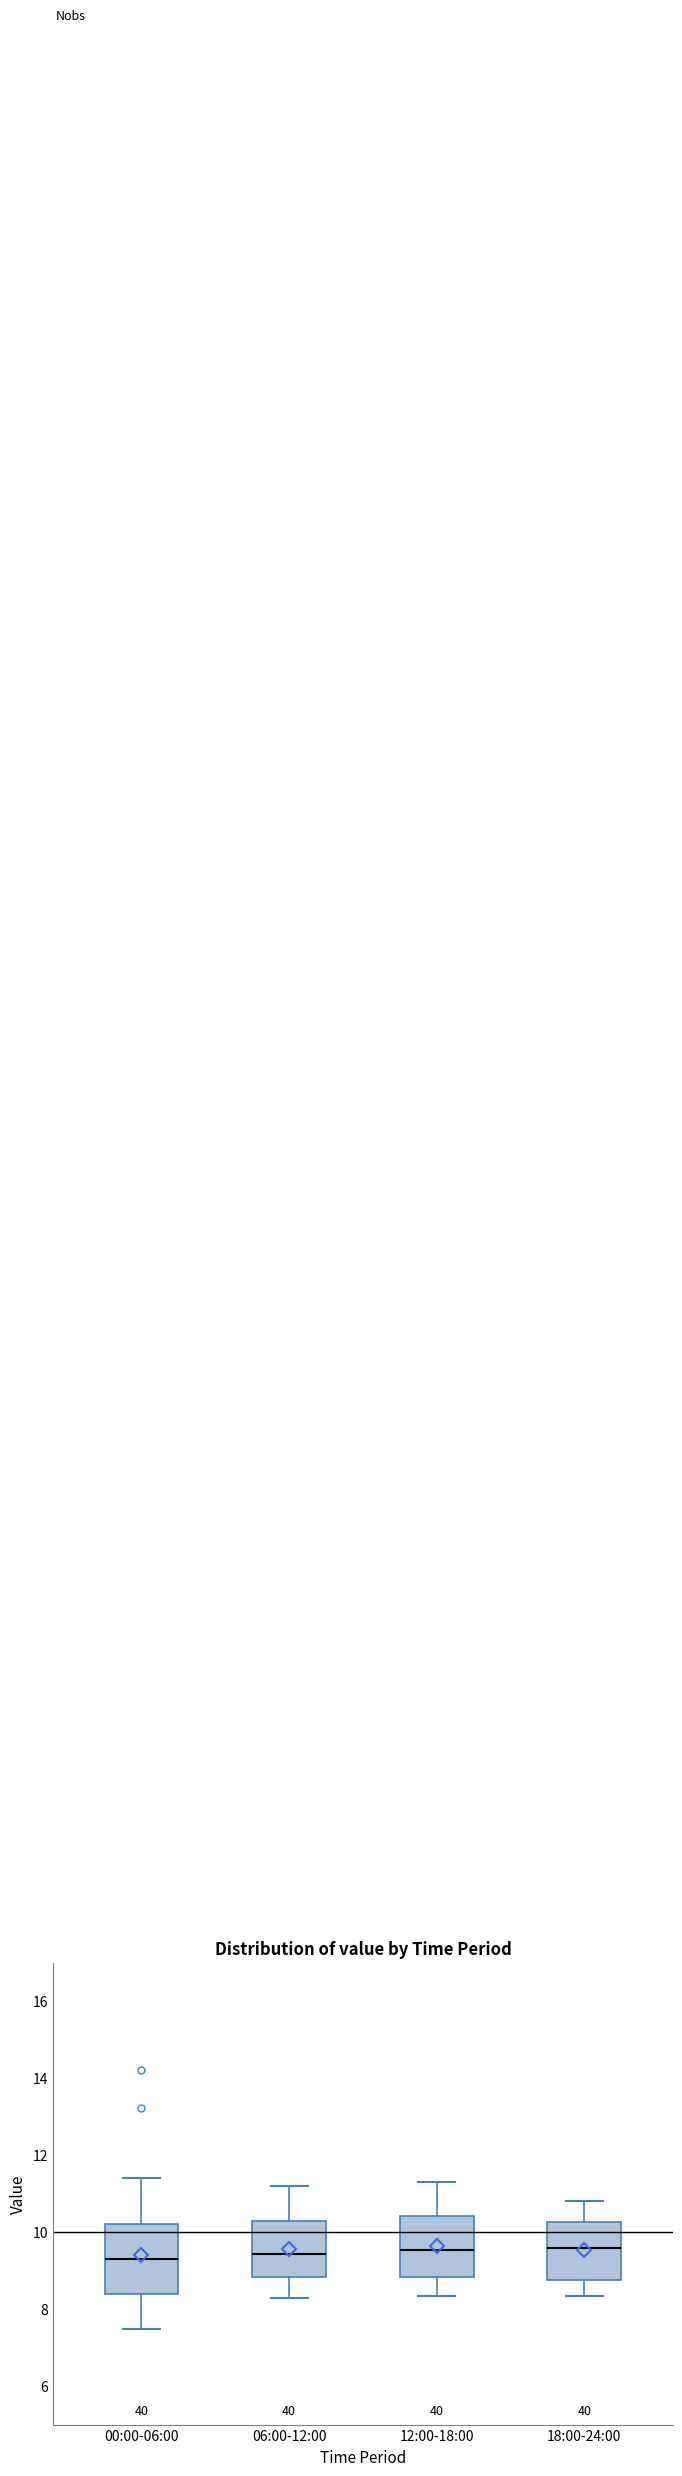

Which box is the tallest, from its lower edge to its upper edge?

00:00-06:00